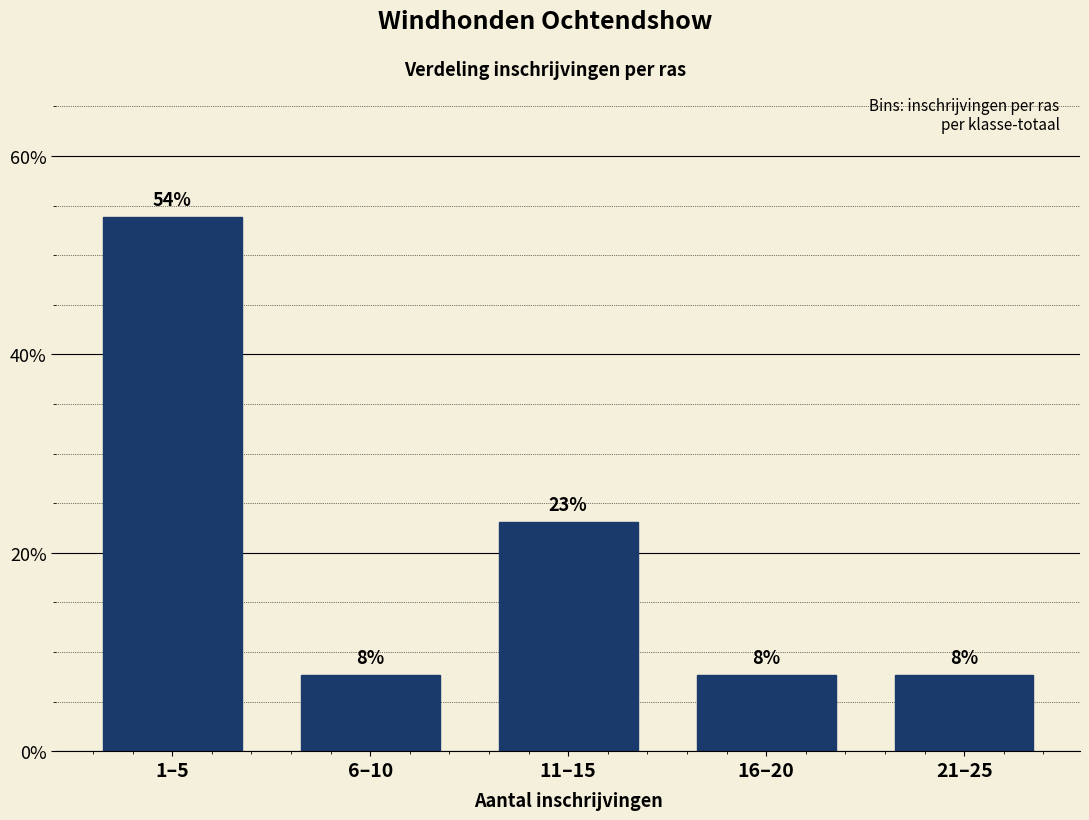

Does the chart contain any negative values?

No